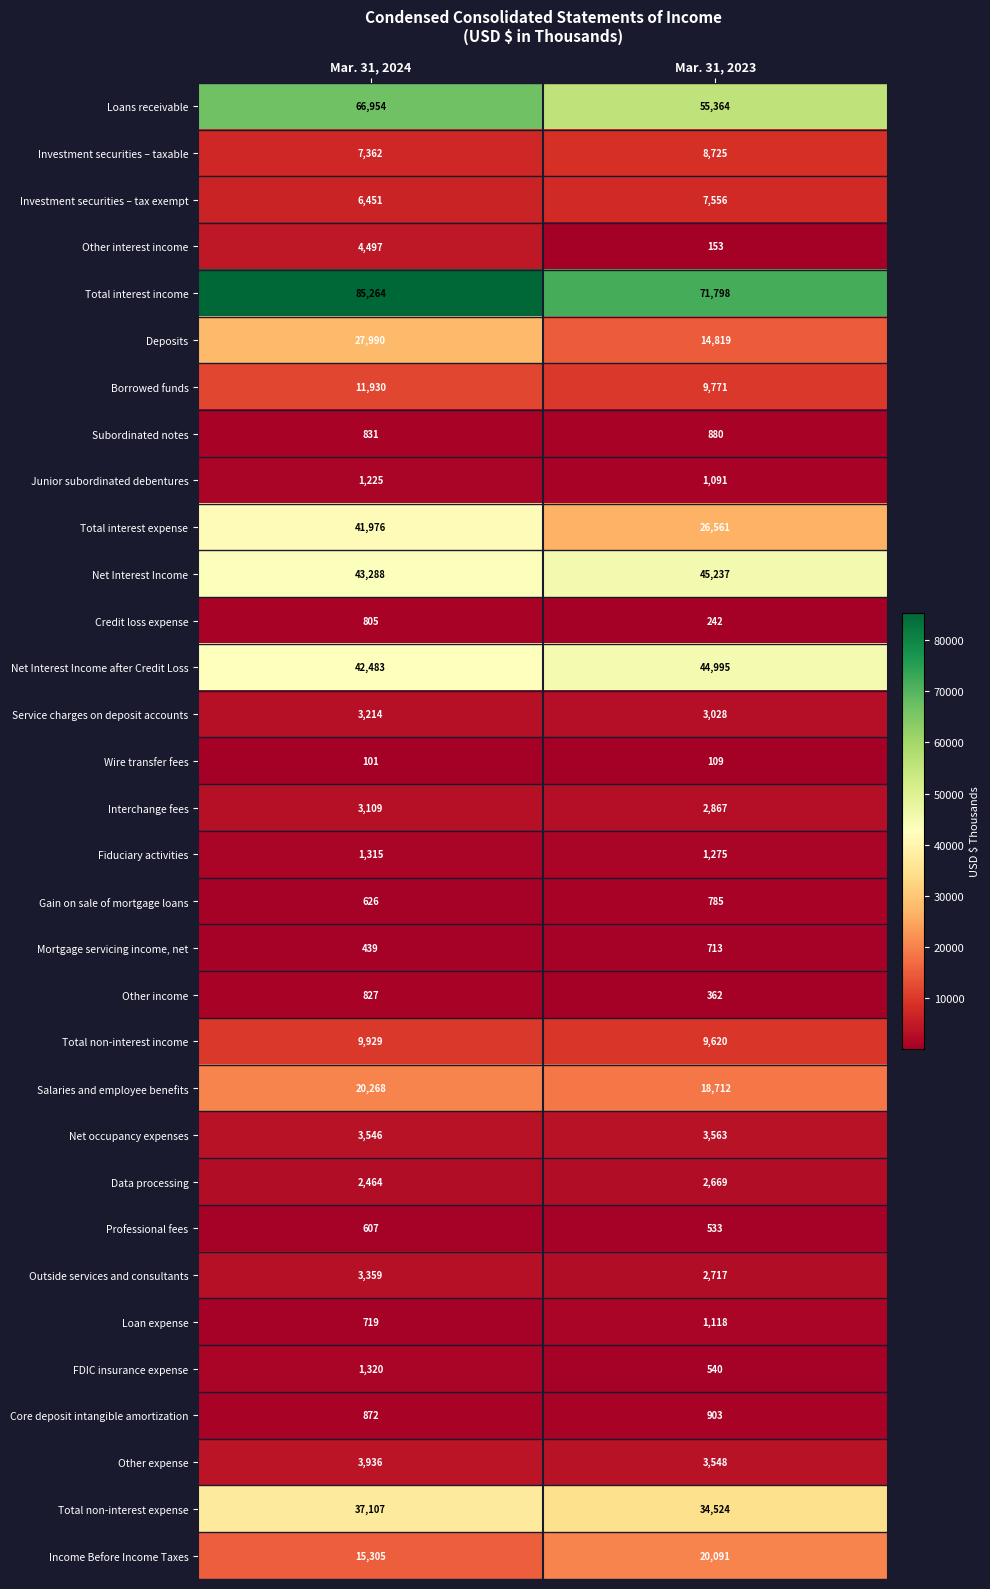

List the labels in order of Total non-interest expense value, smallest first.

Mar. 31, 2023, Mar. 31, 2024